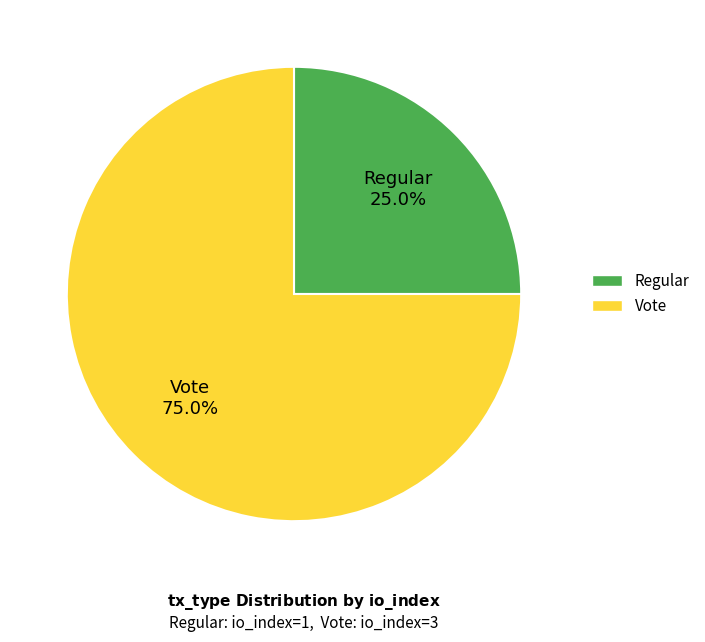

Rank the categories by value from lowest to highest.

Regular, Vote